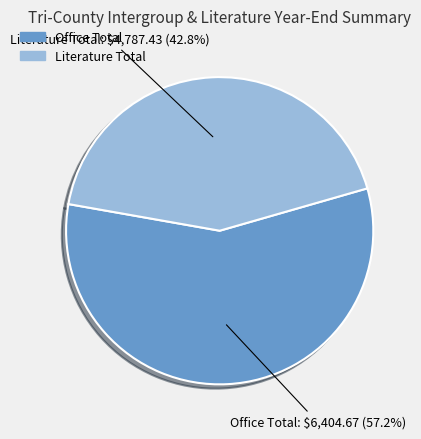

How many segments does this pie chart have?

2